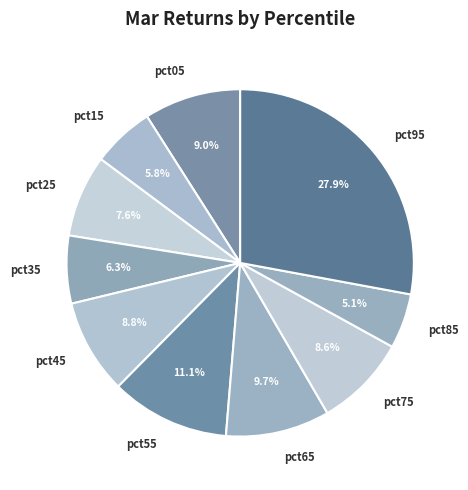

Is it true that pct25 is 1% of the pie?

False